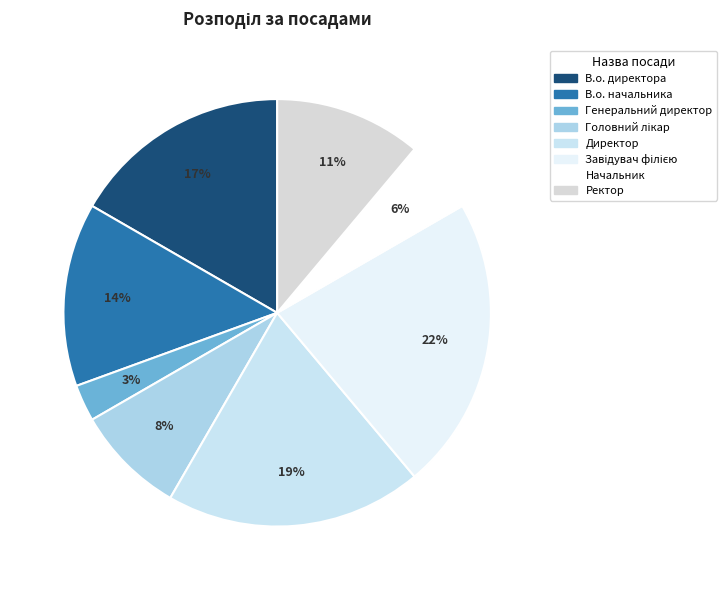

Is it true that В.о. директора is 10% of the pie?

False